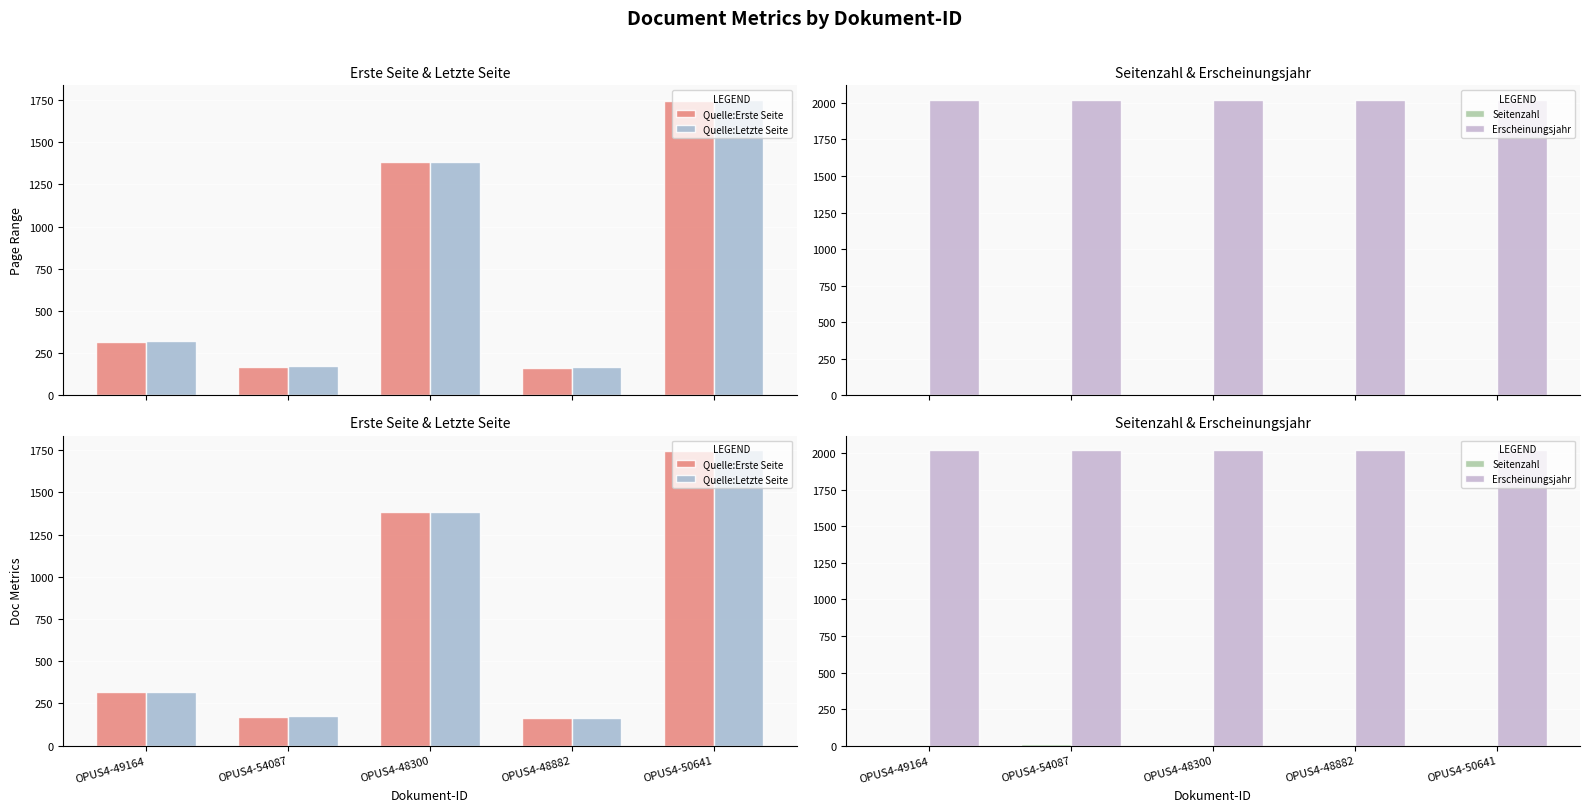

What is the value of the Quelle:Erste Seite bar at the 4th from the left?

164